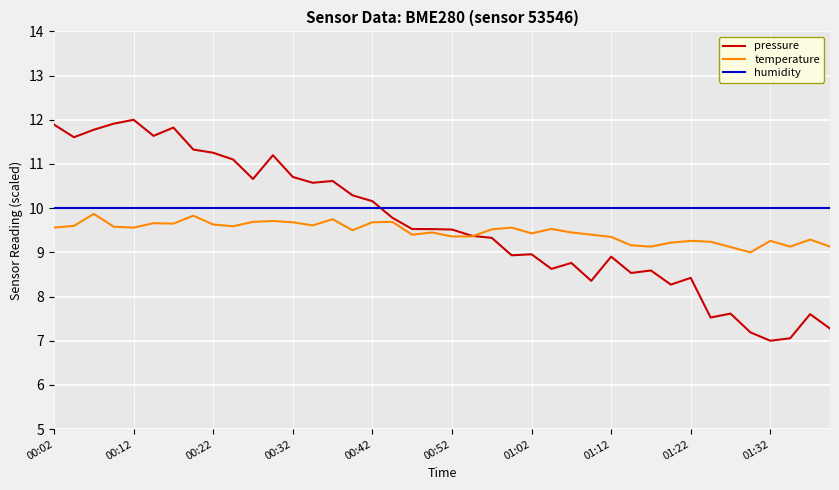

True or false: humidity and temperature cross at least once.

False